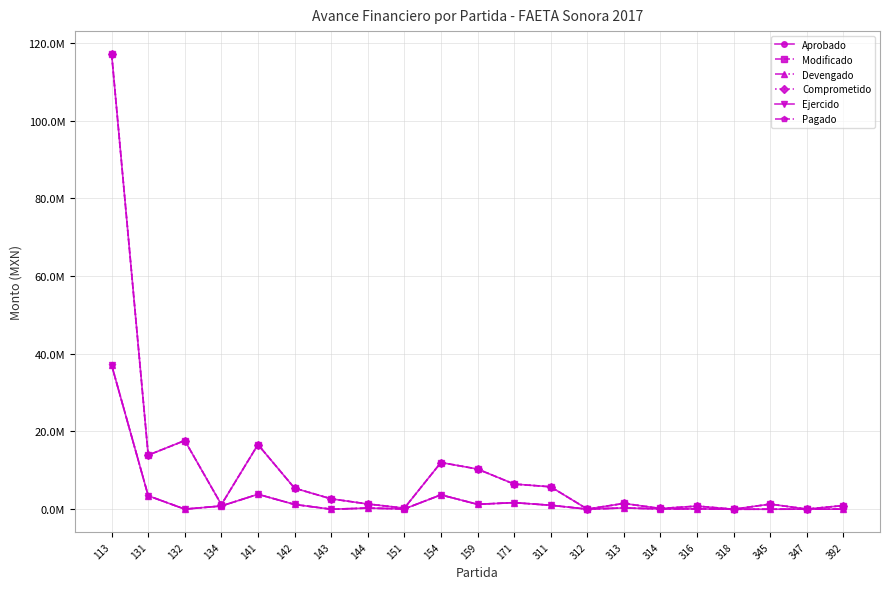

At which category does Ejercido reach its first local valley?

132